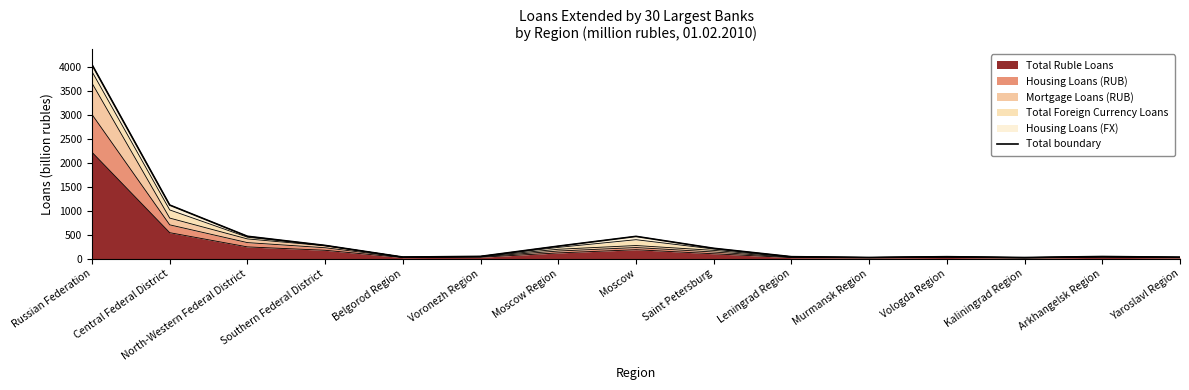

How many data points are less than 45?

7